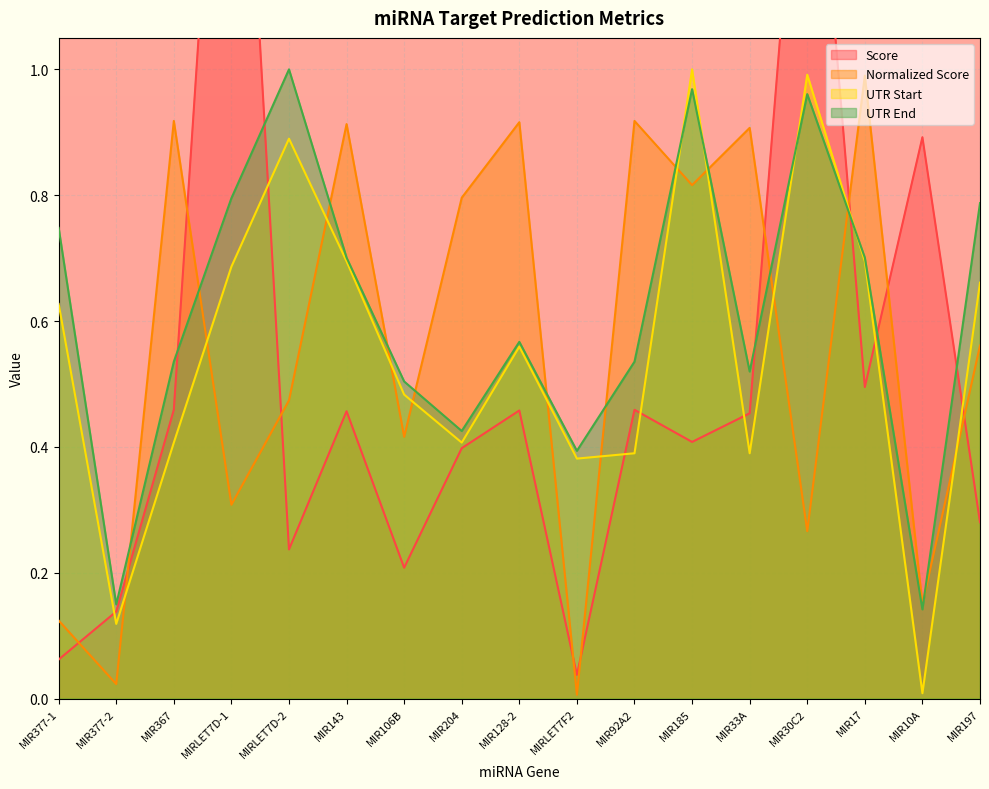

What are all the series names shown in the legend?

Score, Normalized Score, UTR Start, UTR End